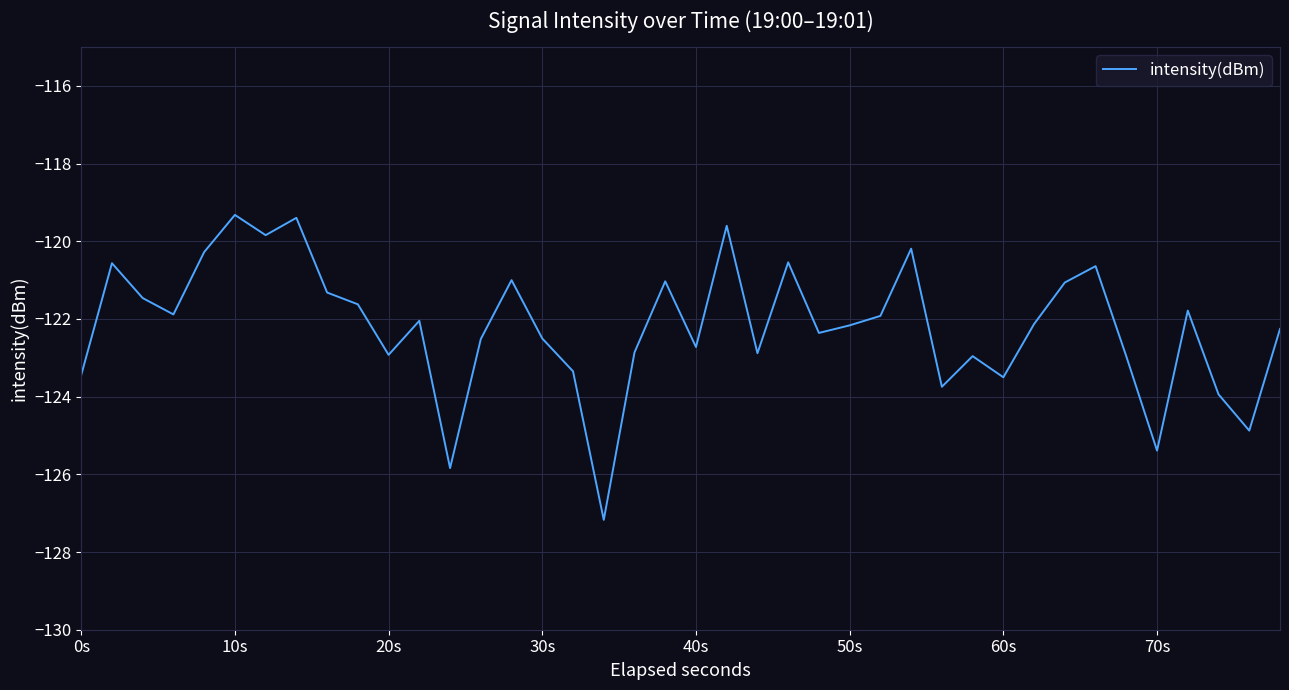

How many lines are shown in the chart?

1